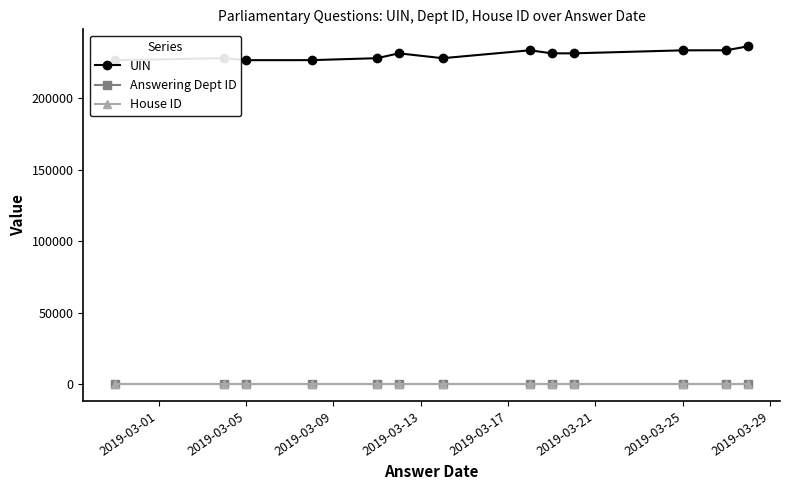

True or false: House ID and Answering Dept ID intersect in this chart.

False